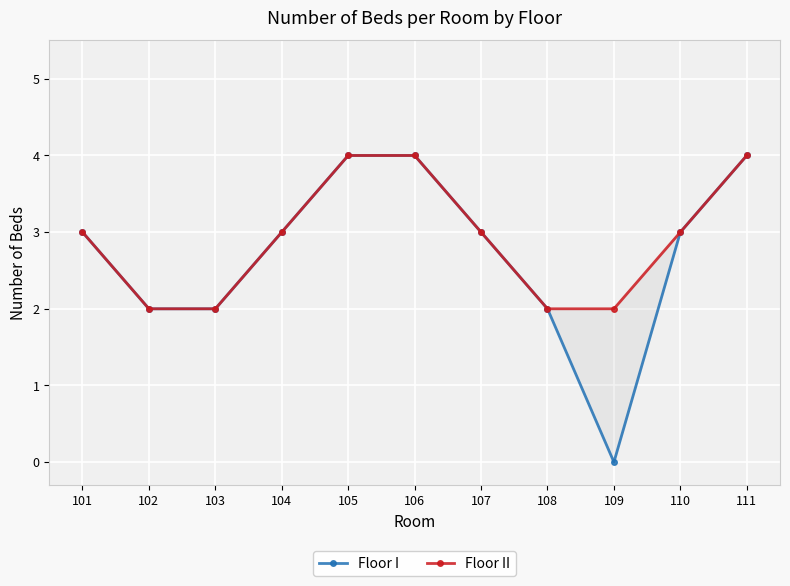

Read the Floor II value at 107.

3